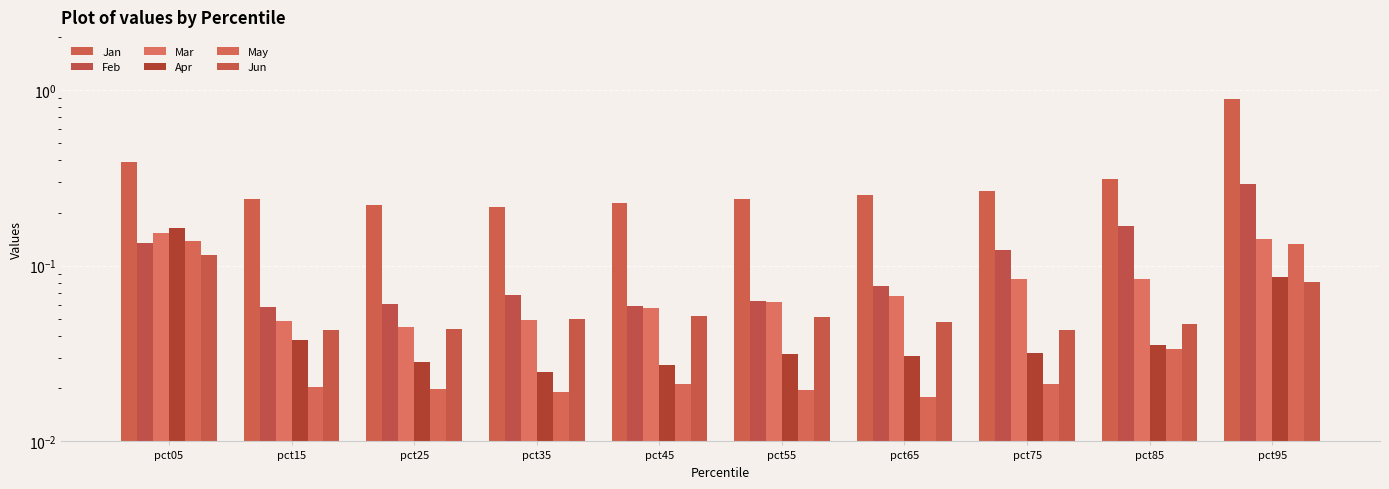

Reading left to right, list all the values displayed in this chart.

Jan: 0.4	0.2	0.2	0.2	0.2	0.2	0.3	0.3	0.3	0.9
Feb: 0.1	0.1	0.1	0.1	0.1	0.1	0.1	0.1	0.2	0.3
Mar: 0.2	0.0	0.0	0.0	0.1	0.1	0.1	0.1	0.1	0.1
Apr: 0.2	0.0	0.0	0.0	0.0	0.0	0.0	0.0	0.0	0.1
May: 0.1	0.0	0.0	0.0	0.0	0.0	0.0	0.0	0.0	0.1
Jun: 0.1	0.0	0.0	0.0	0.1	0.1	0.0	0.0	0.0	0.1